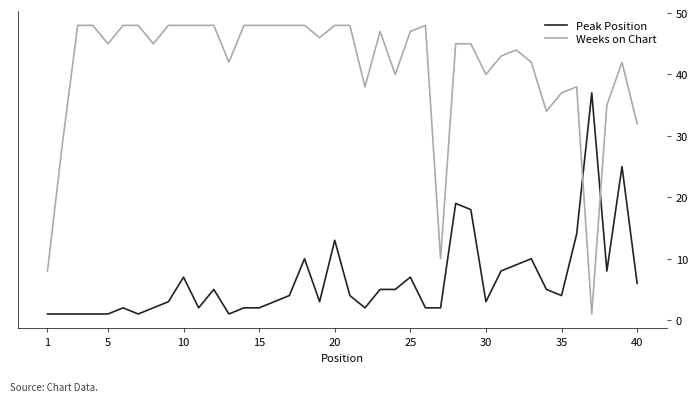

What is the difference between the maximum and minimum values in the Weeks on Chart series?

47